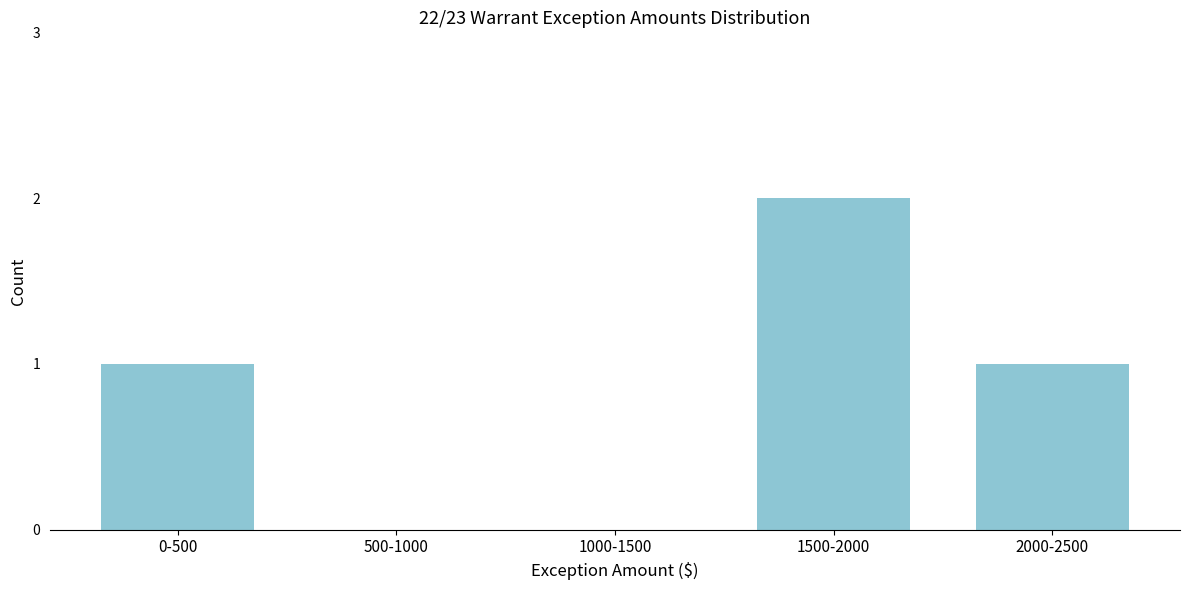

Reading left to right, list all the values displayed in this chart.

0-500=1	500-1000=0	1000-1500=0	1500-2000=2	2000-2500=1